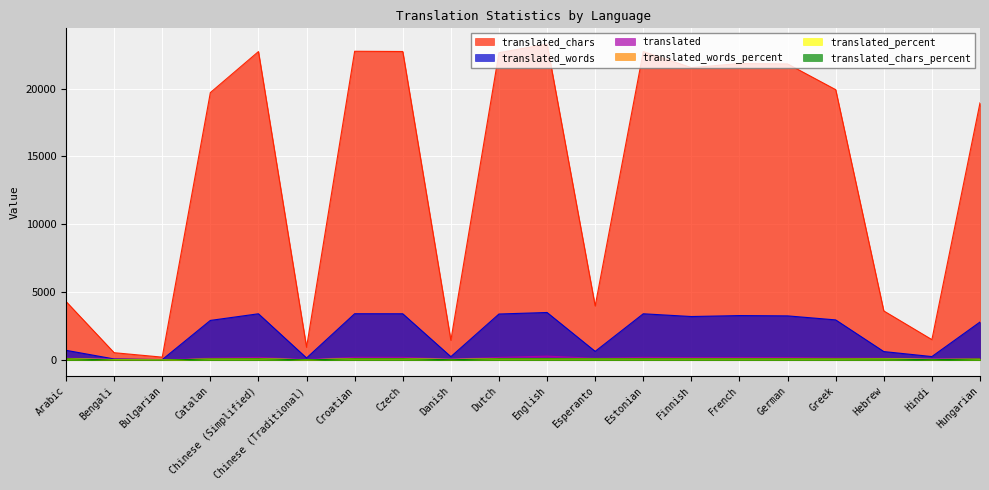

How many data points in translated_chars are above 19915?

9